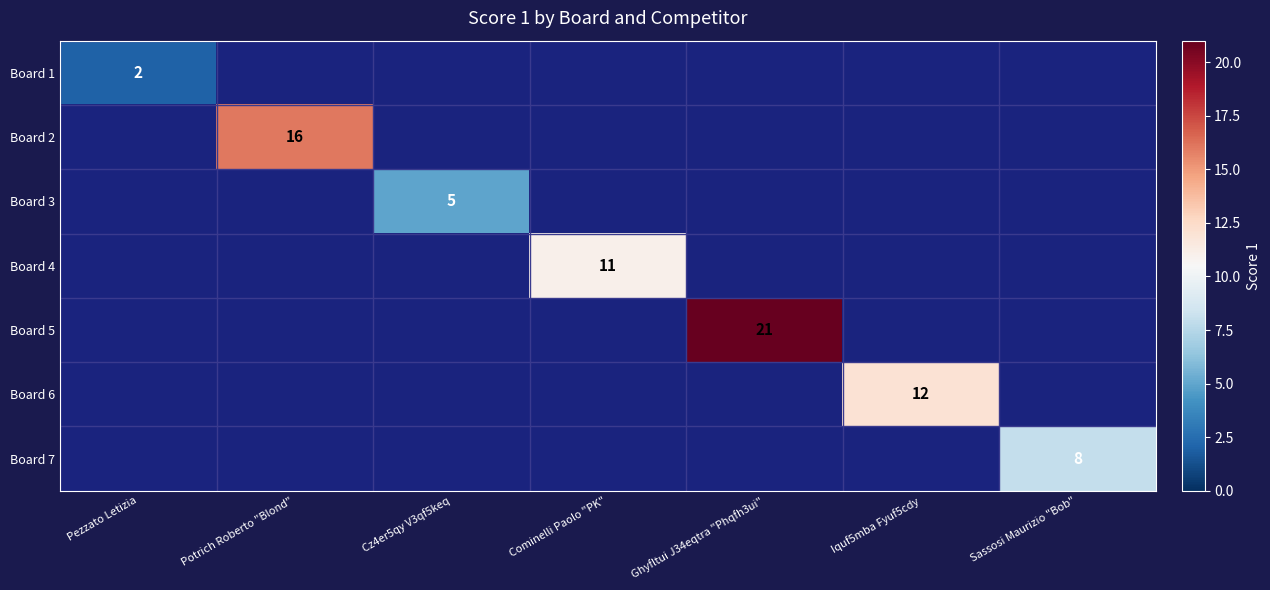

True or false: Board 2 has a value of 16 at Potrich Roberto "Blond".

True